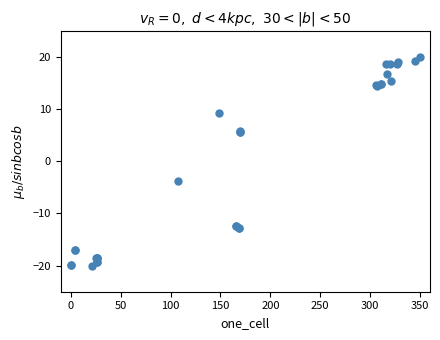

What Y value in the scatter plot is closest to 0?

-3.9